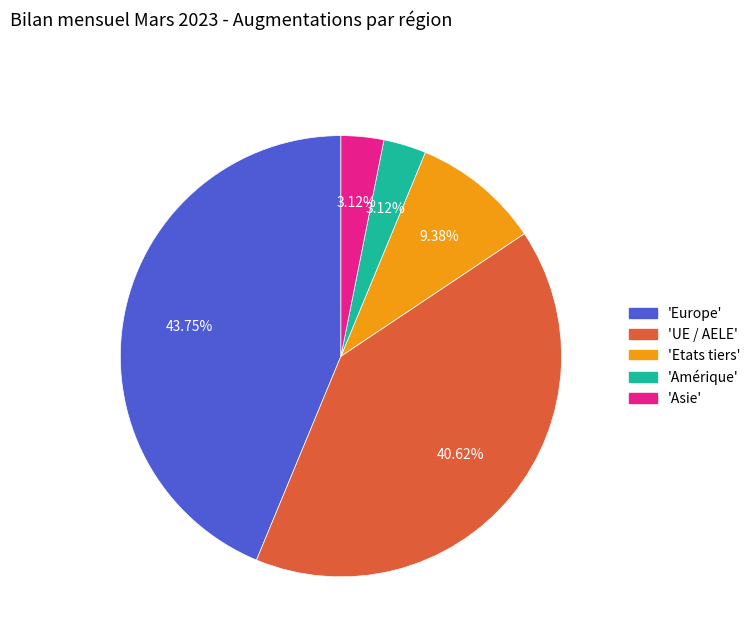

Which category has the biggest portion of the pie?

'Europe'